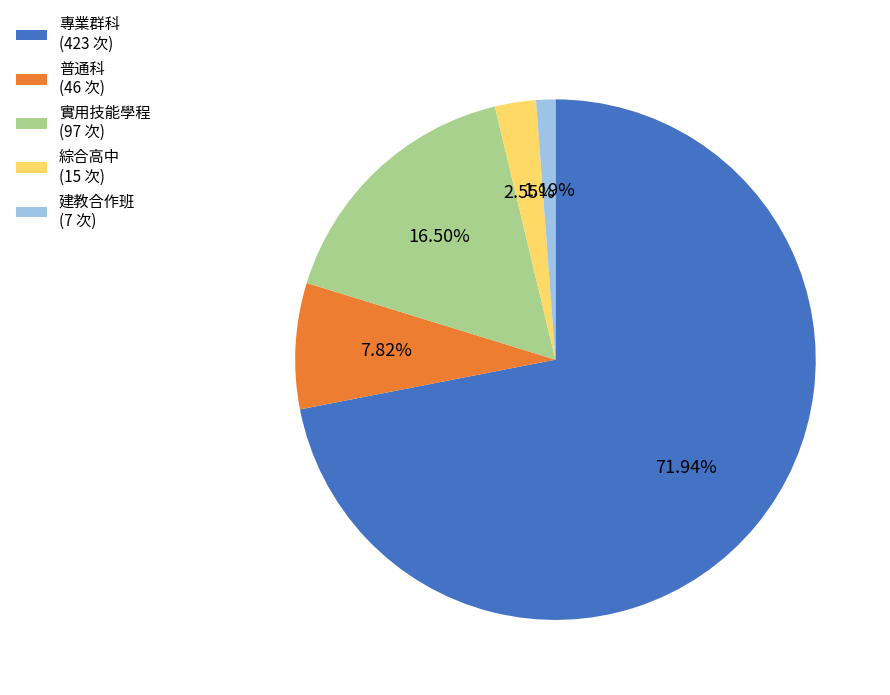

Rank the categories by value from highest to lowest.

專業群科, 實用技能學程, 普通科, 綜合高中, 建教合作班